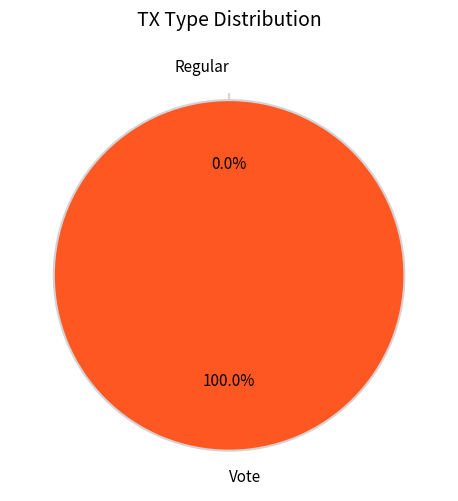

Which slice represents more than half of the pie?

Vote